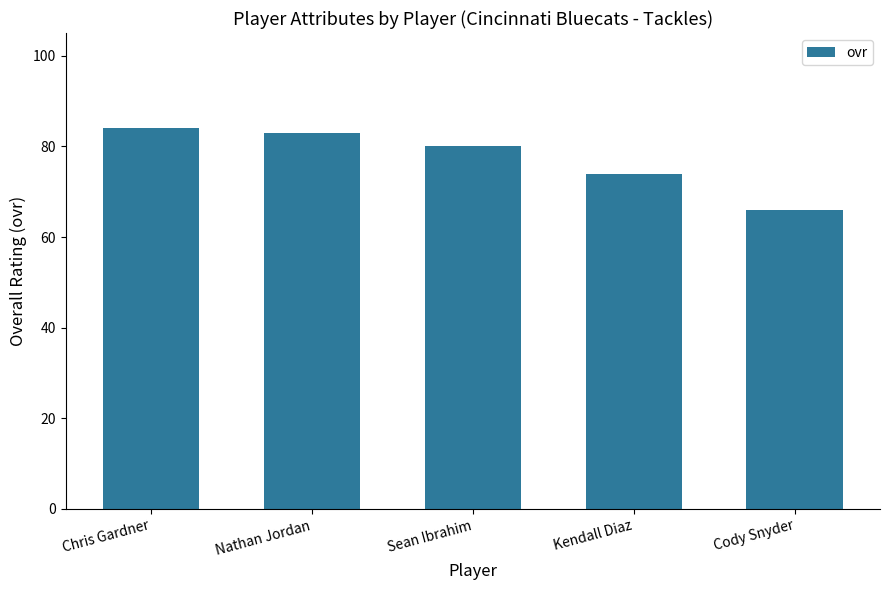

The value at Chris Gardner is 127. True or false?

False